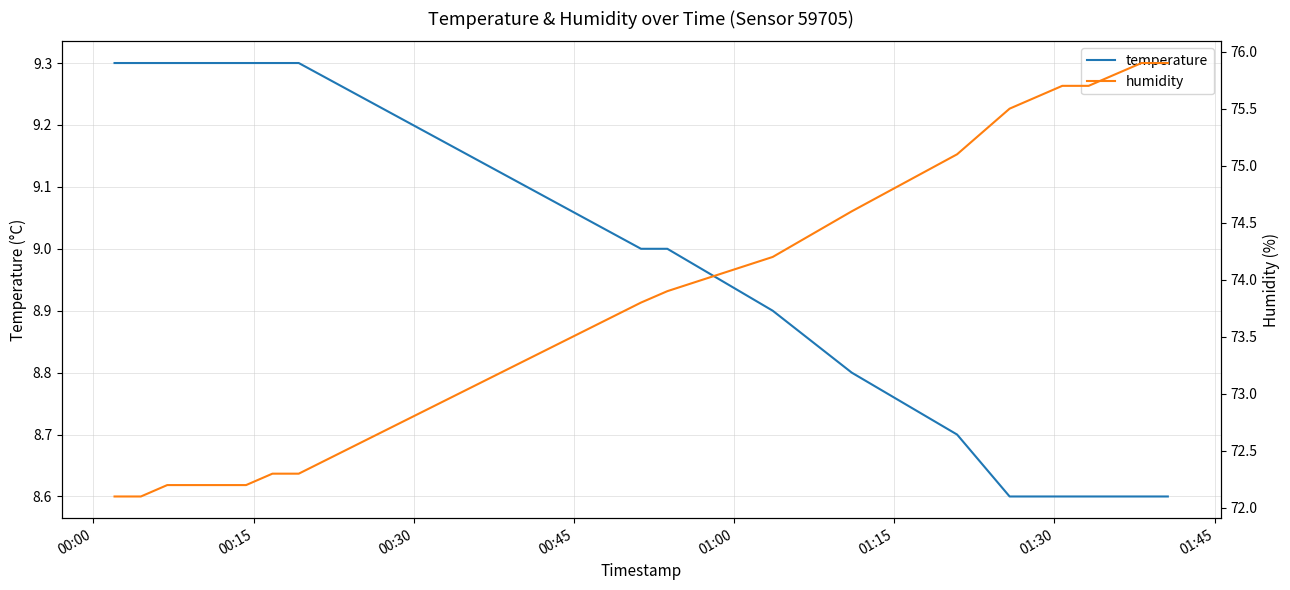

What is the average value of the temperature series?

8.9